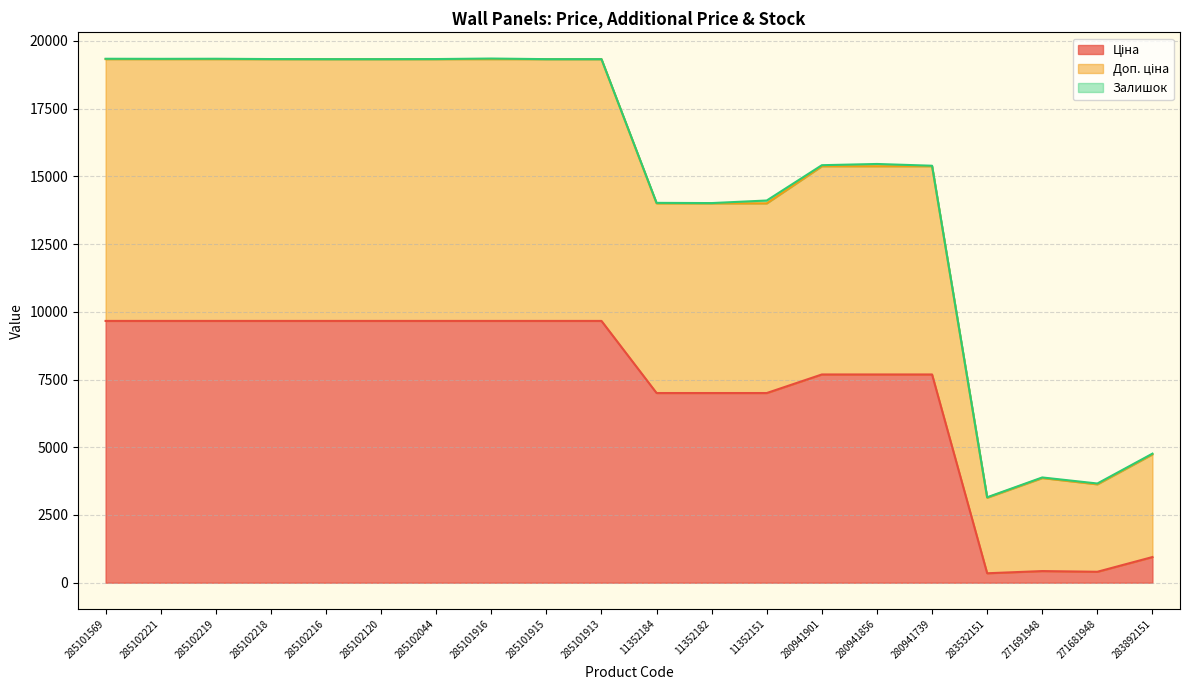

Which has a higher value, 285102216 or 11352182?

285102216